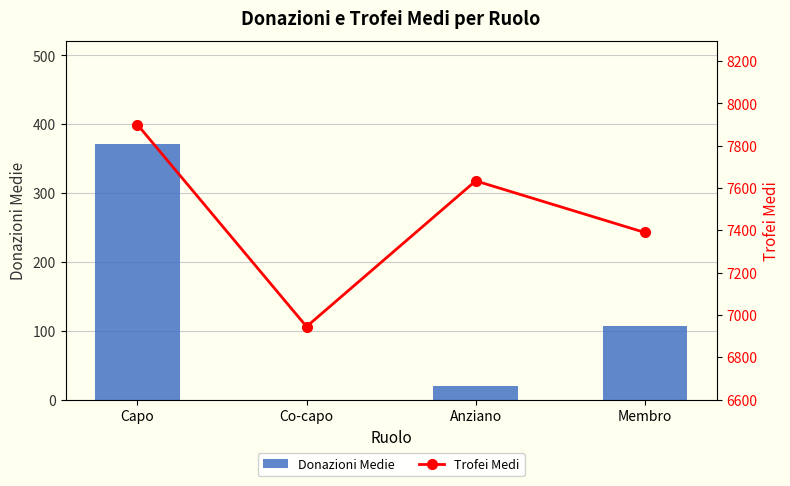

Reading left to right, extract all data points from this chart.

Donazioni Medie: Capo=372	Co-capo=0	Anziano=21	Membro=107
Trofei Medi: Capo=7900	Co-capo=6945	Anziano=7634	Membro=7390